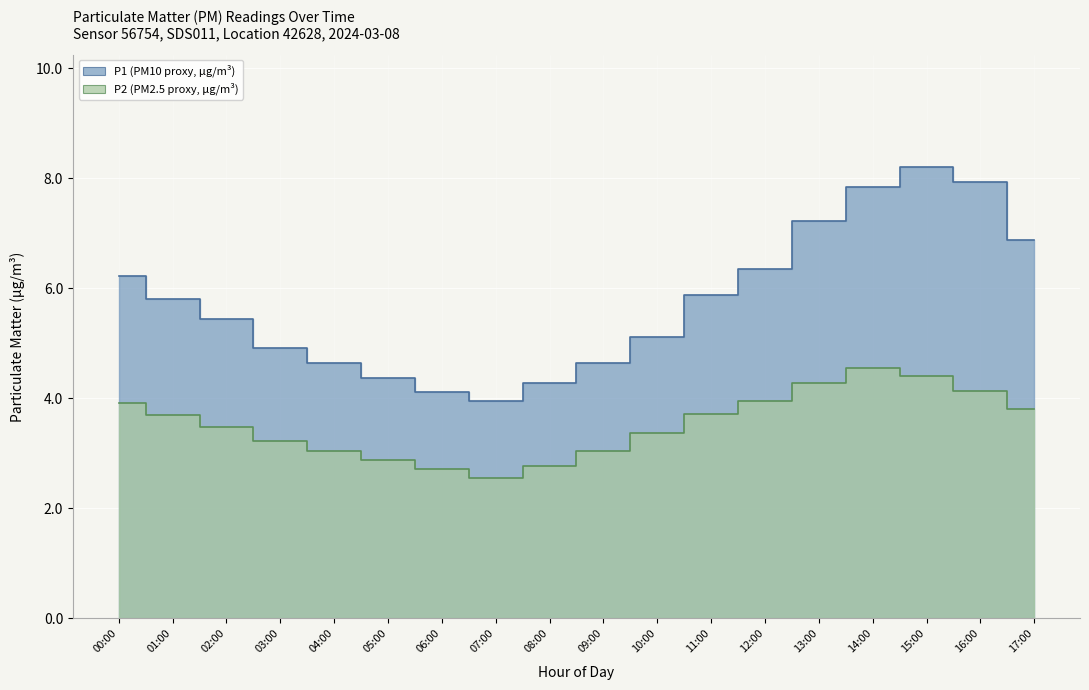

Is the value of P1 at 05:00 greater than the value of P2 at 02:00?

Yes